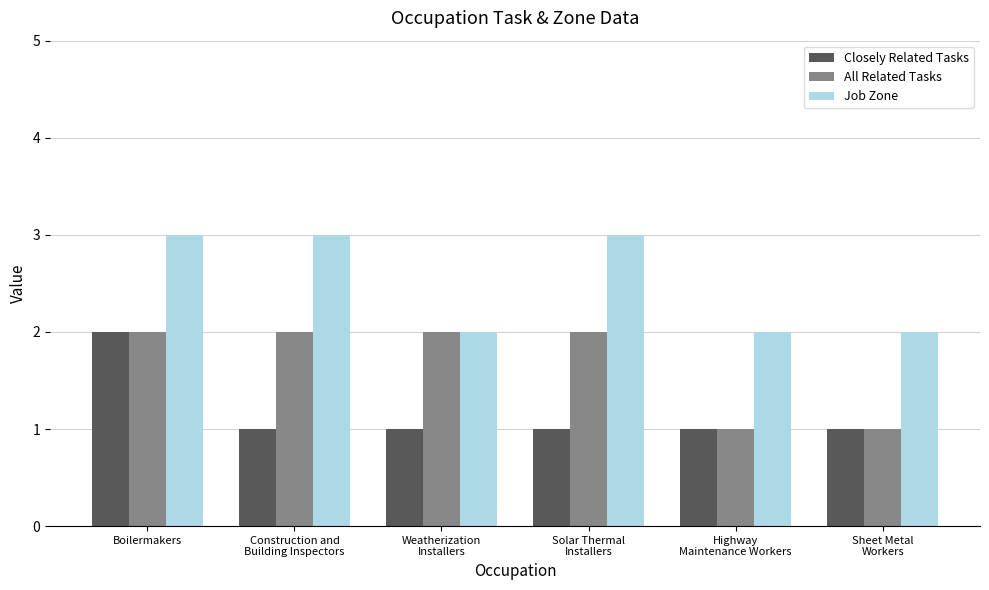

What is the sum of all All Related Tasks values?

10